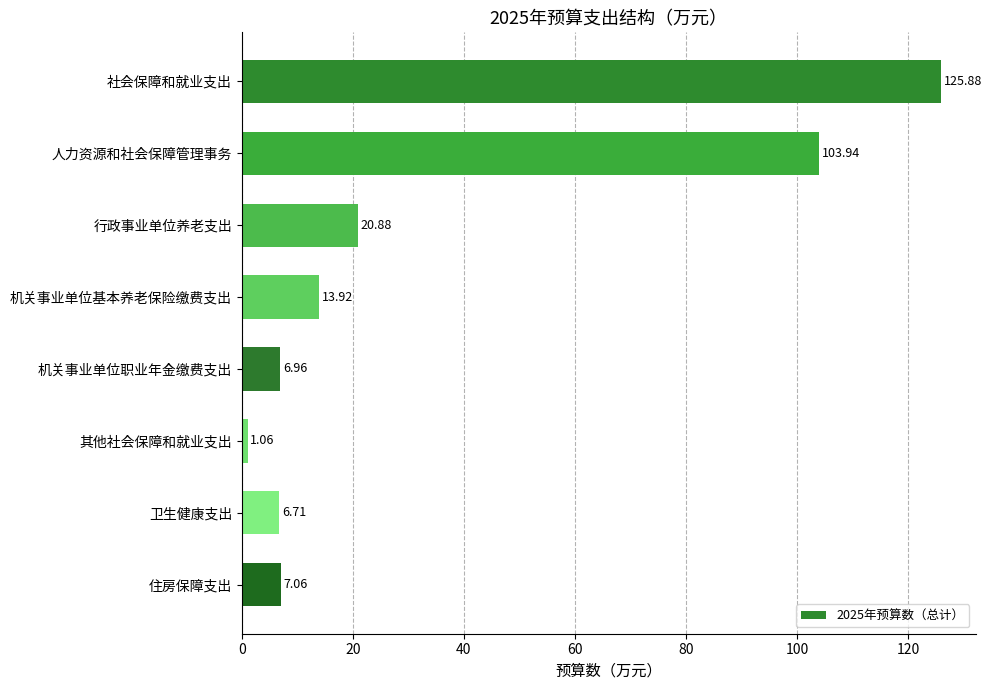

Which label corresponds to the smallest value in the chart?

其他社会保障和就业支出